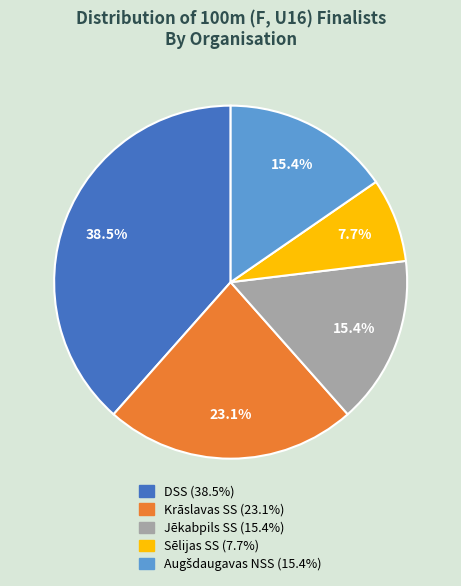

Does any single category account for the majority?

No